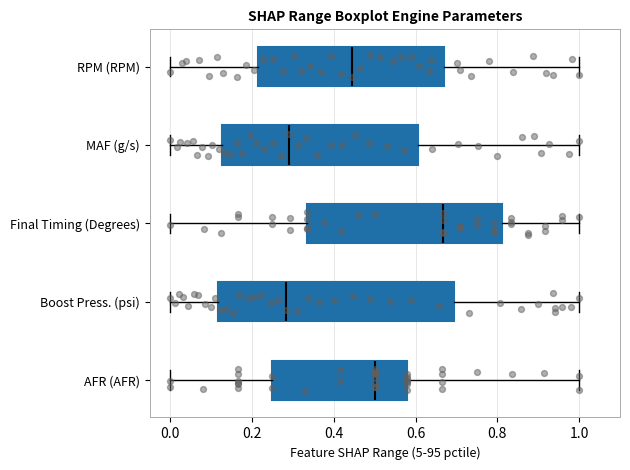

Comparing the boxes themselves (not the whiskers), which one is the widest?

Boost Press. (psi)